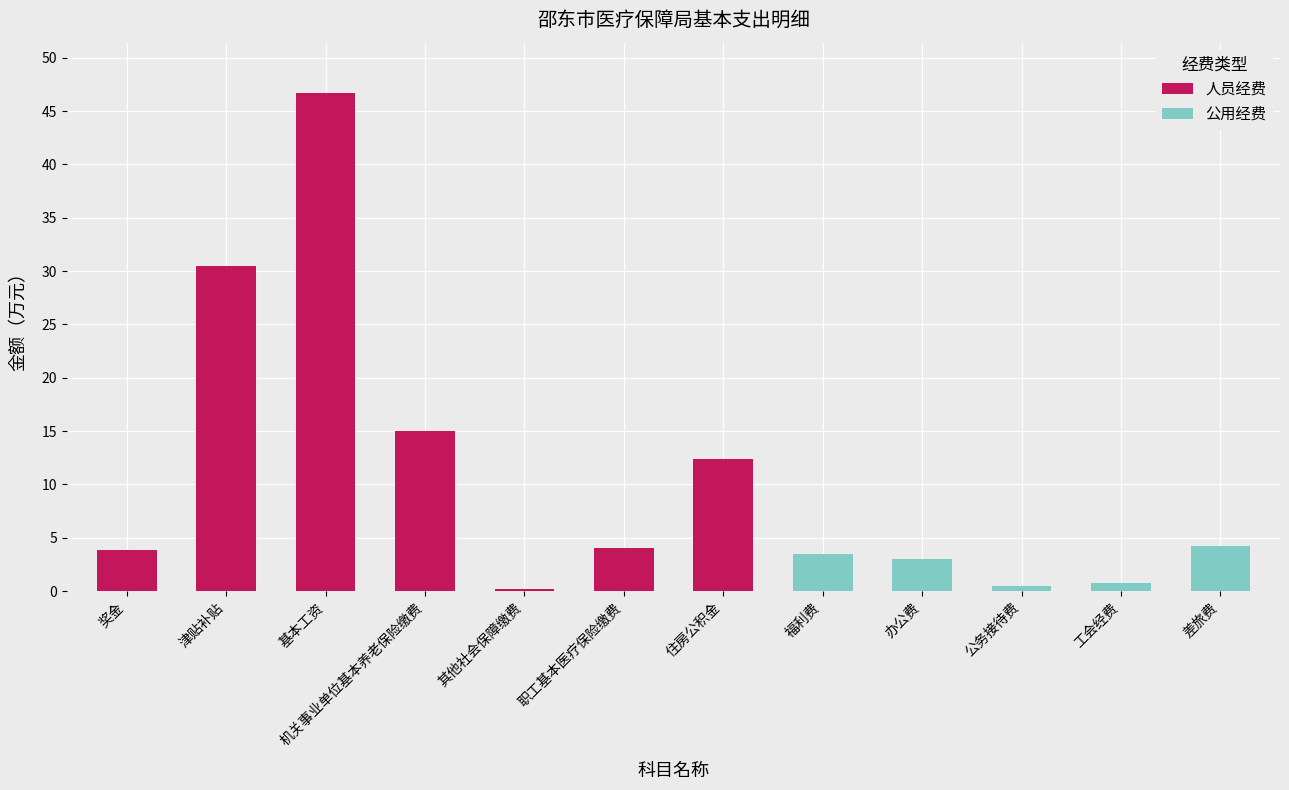

What is the sum of the 人员经费 values at 基本工资 and 工会经费?

46.7